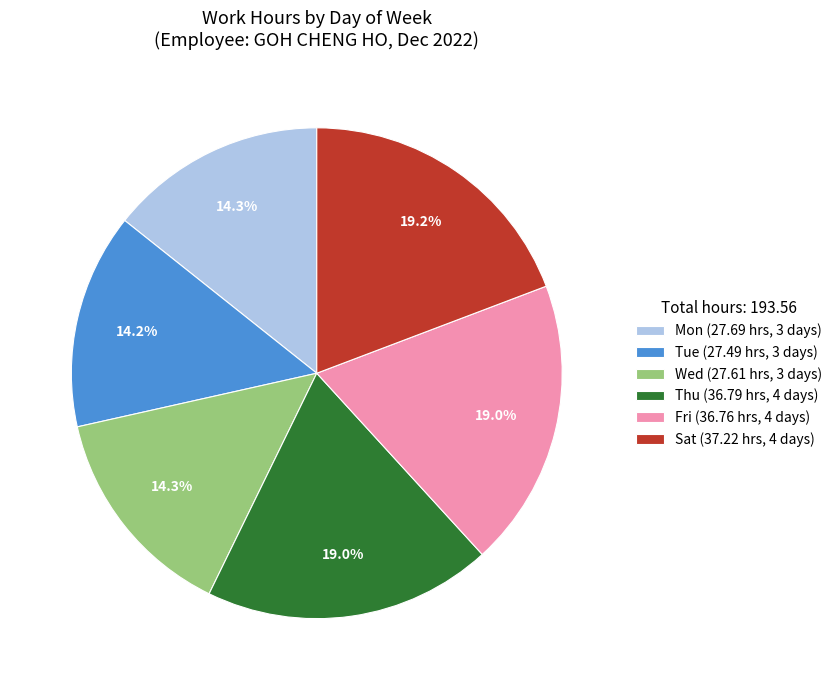

Which has a higher value, Wed (27.61 hrs, 3 days) or Thu (36.79 hrs, 4 days)?

Thu (36.79 hrs, 4 days)